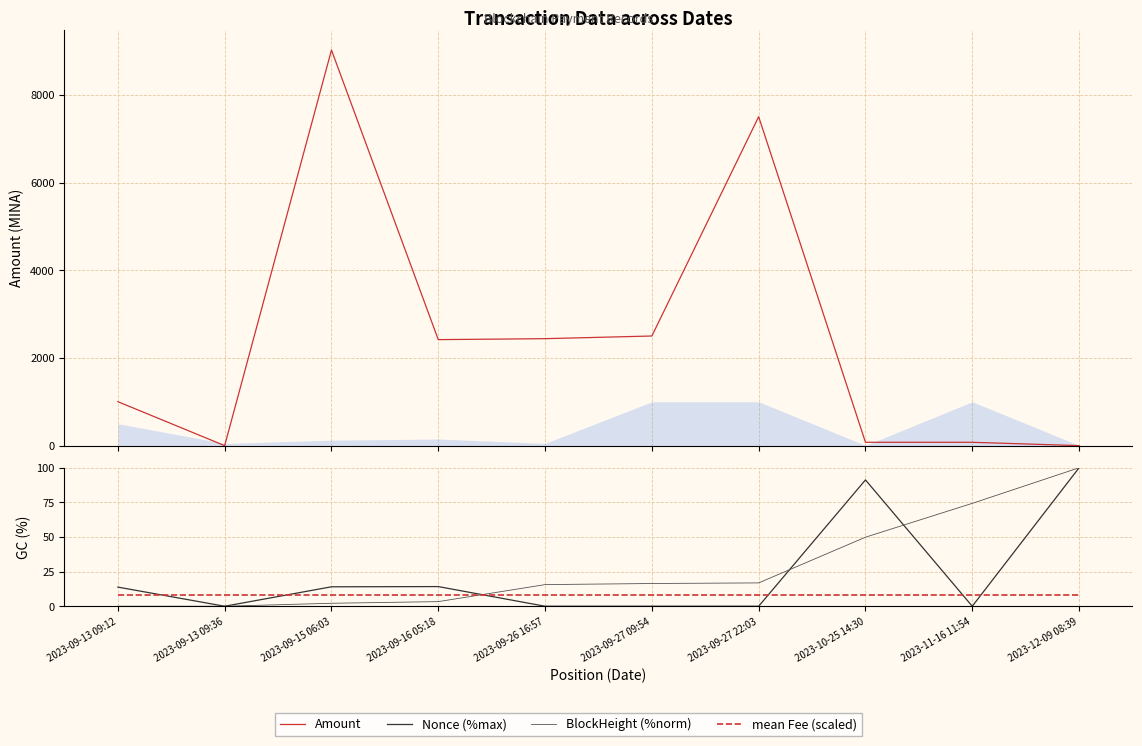

Rank the series at 2023-09-27 22:03 from highest to lowest value.

Amount, BlockHeight (%norm), mean Fee (scaled), Nonce (%max)